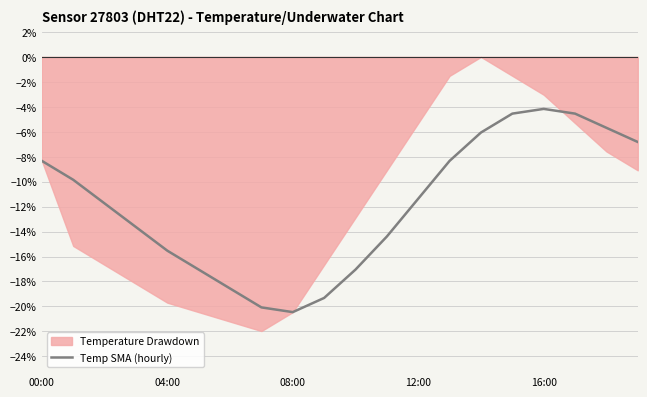

What is the minimum value for Temp SMA (hourly)?

-20.5